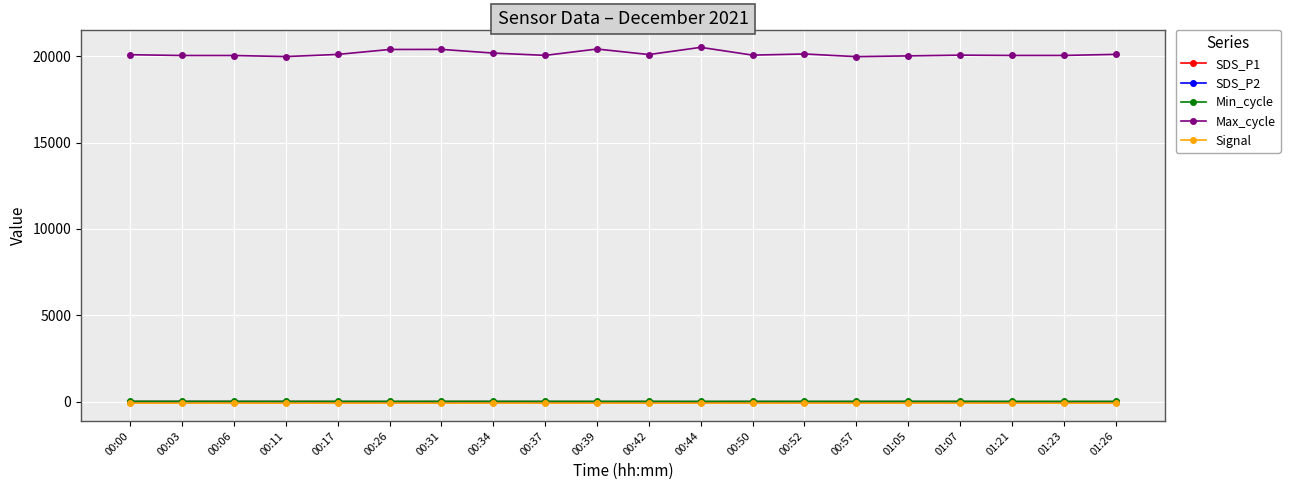

At how many categories does at least one series exceed 10054?

20